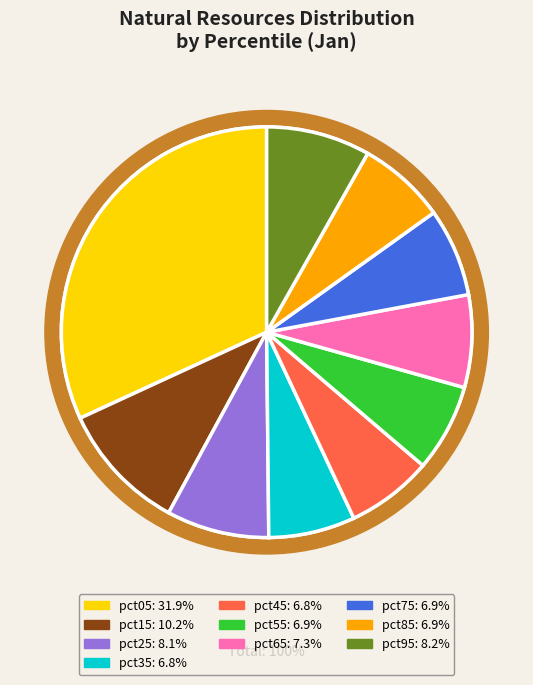

What percentage do pct75 and pct85 together represent?

13.9%